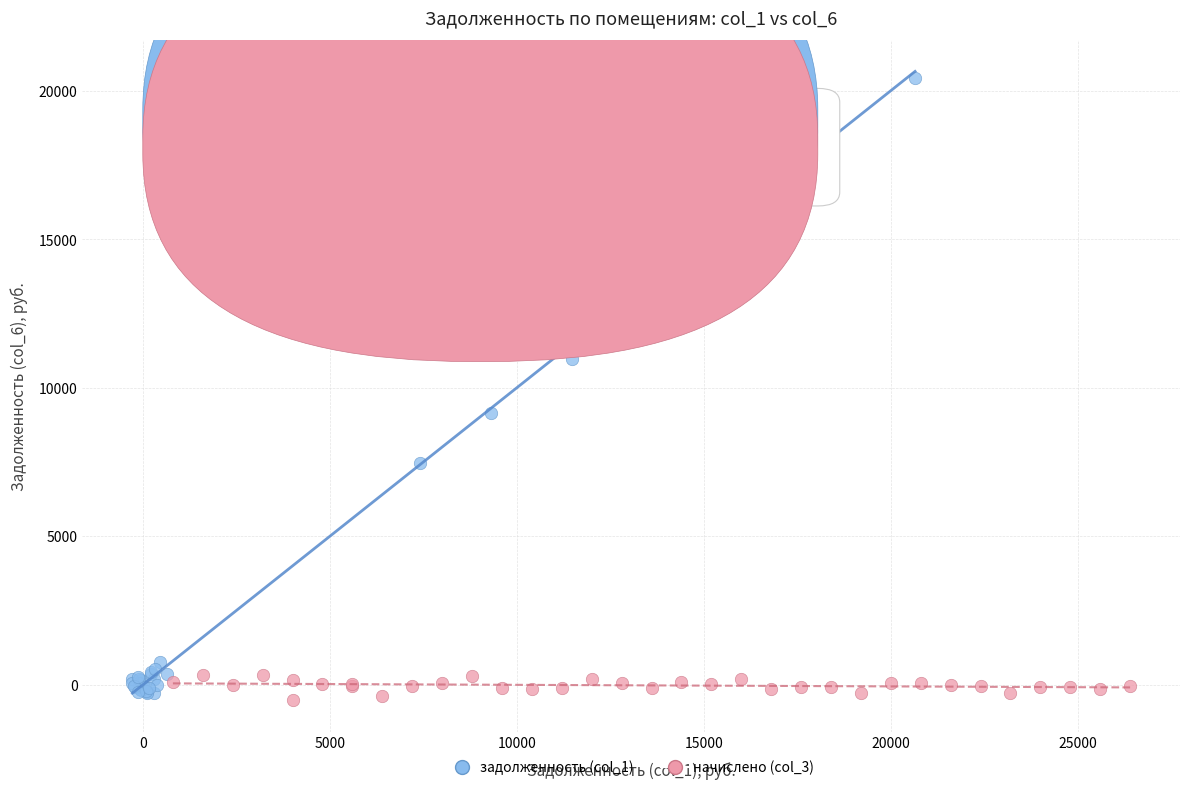

Which series reaches the maximum Y coordinate?

задолженность (col_1)